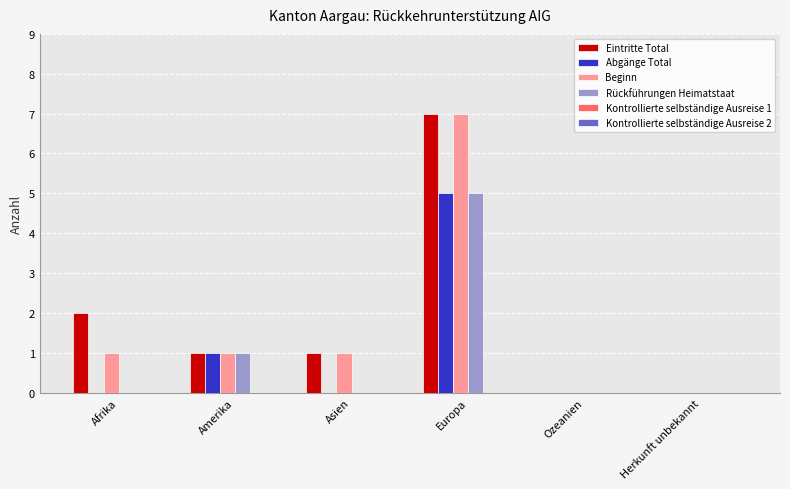

Is the value of Abgänge Total at Europa greater than the value of Eintritte Total at Amerika?

Yes